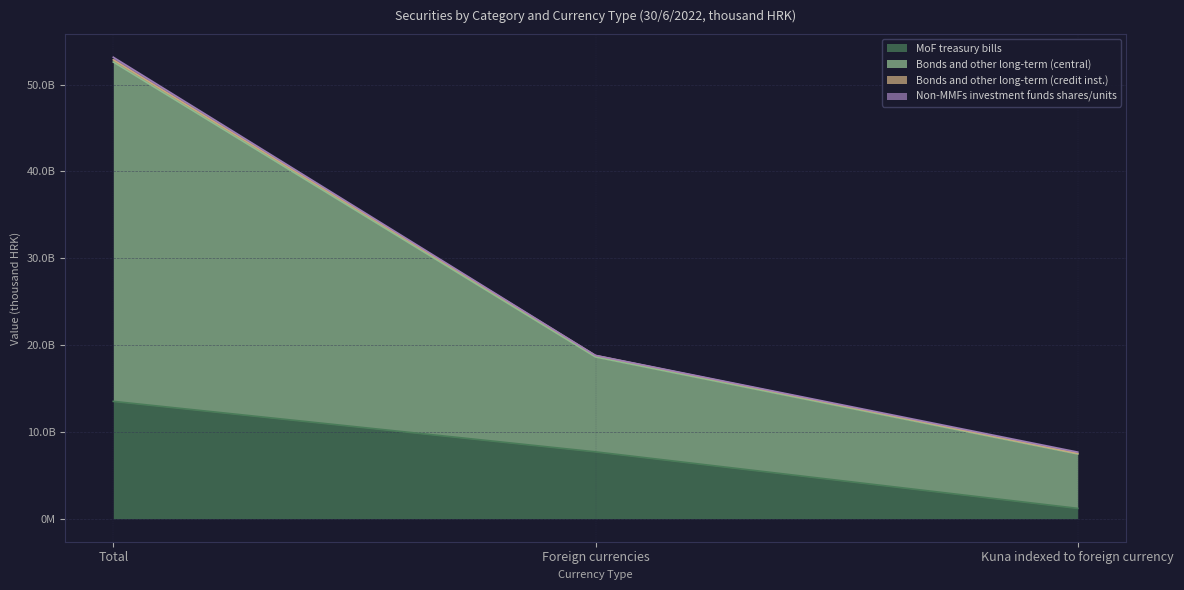

What is the sum of the MoF treasury bills values at Kuna indexed to foreign currency and Foreign currencies?

8875466